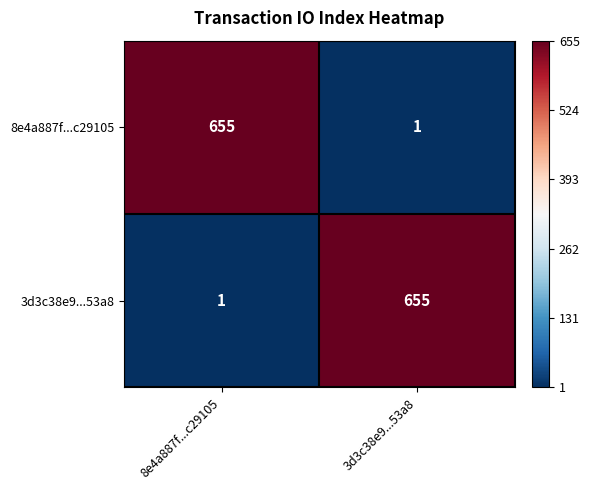

Reading right to left, what are all the values shown in this chart?

8e4a887f...c29105: 1	655
3d3c38e9...53a8: 655	1